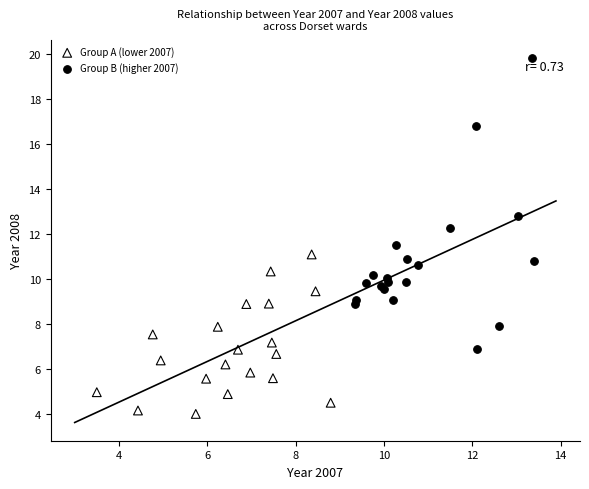

Which series reaches the minimum Y coordinate?

Group A (lower 2007)